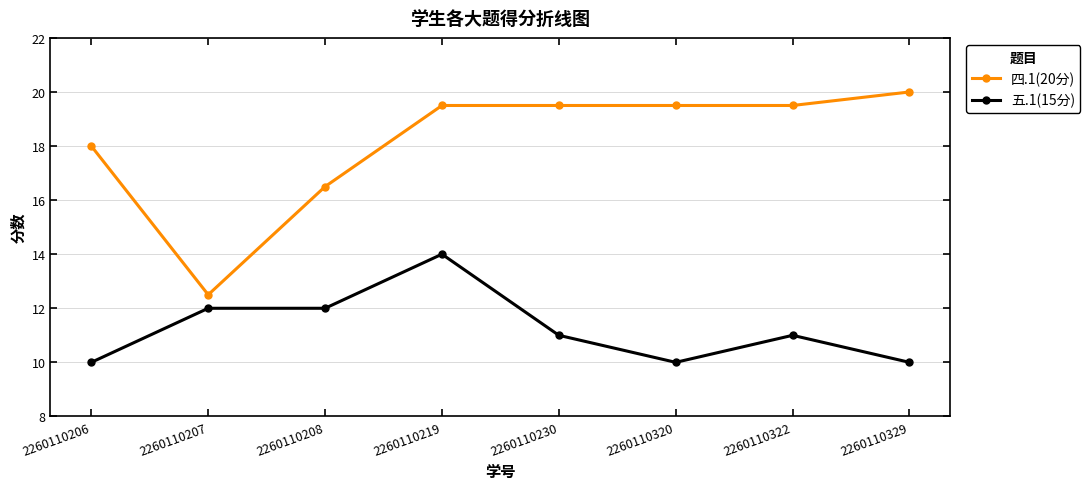

What is the sum of the 四.1(20分) values at 2260110322 and 2260110207?

32.0